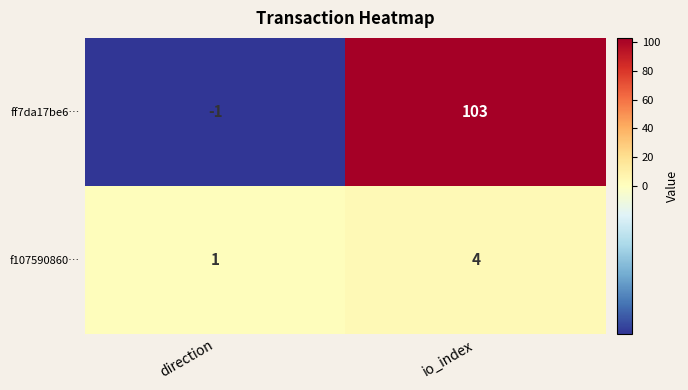

At how many categories does at least one series exceed 18?

1